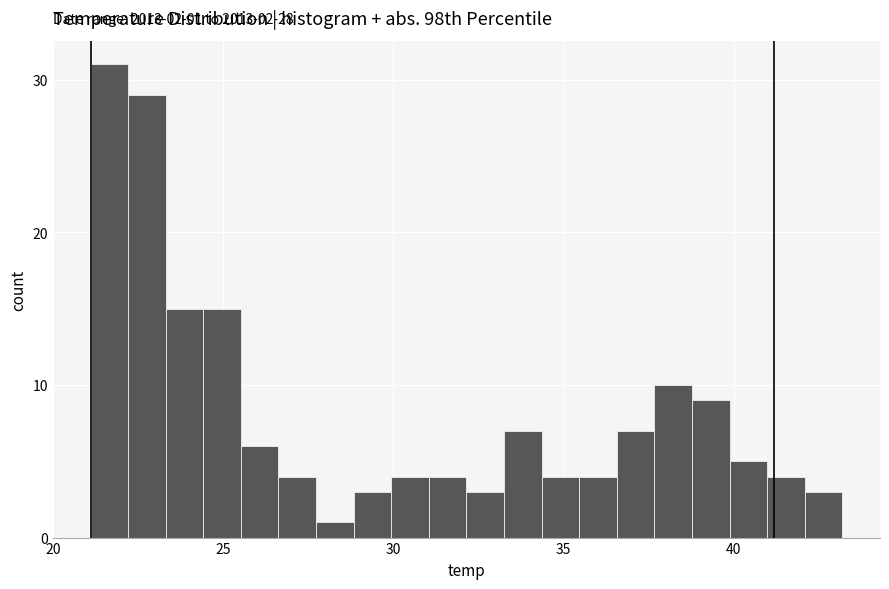

Read against the x-axis, roughly where is the centre of the tallest bar?

21.5